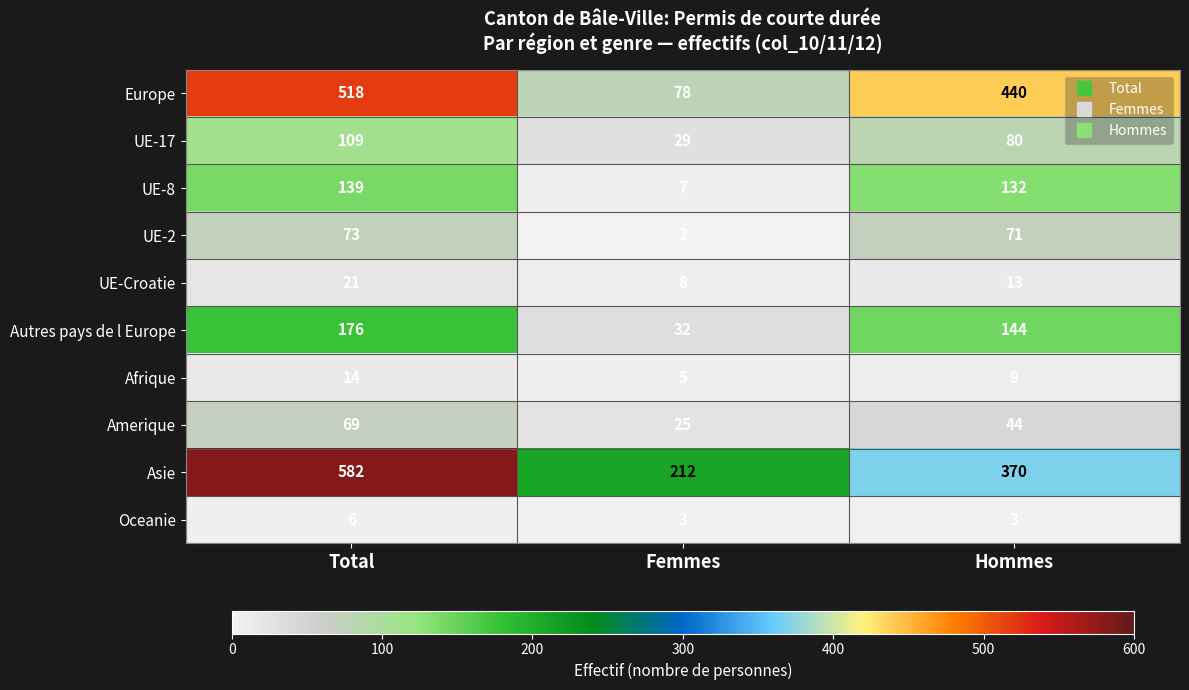

What value does the UE-8 series have at Total, to the nearest 50?

150